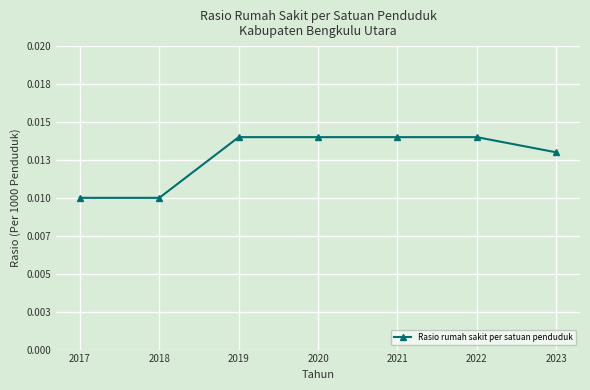

Which label corresponds to the smallest value in the chart?

2017